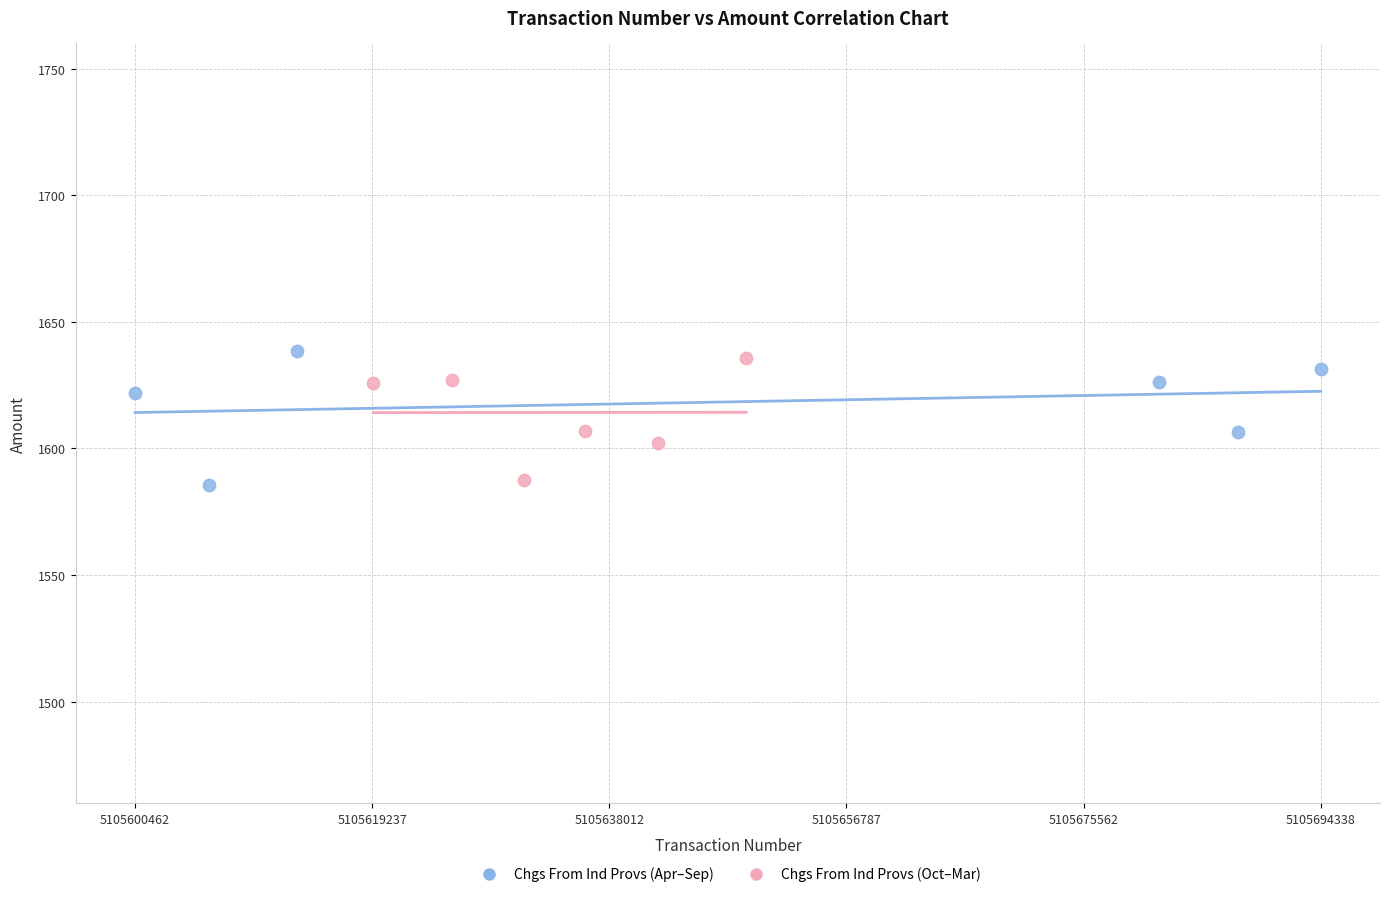

What are all the series names shown in the legend?

Chgs From Ind Provs (Apr–Sep), Chgs From Ind Provs (Oct–Mar)